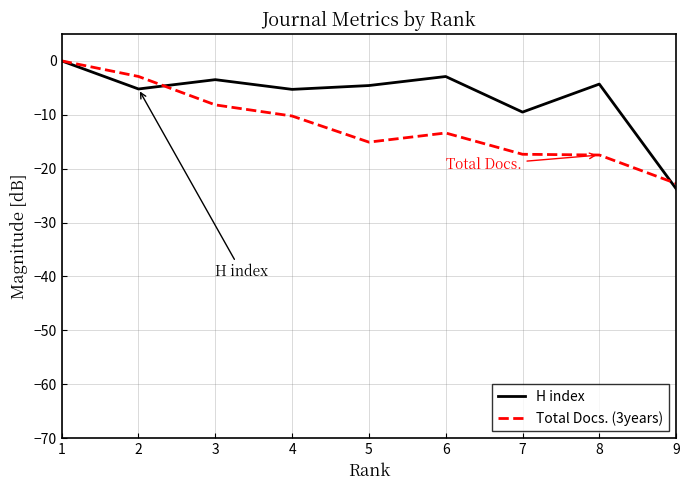

At which label does H index reach its minimum?

9